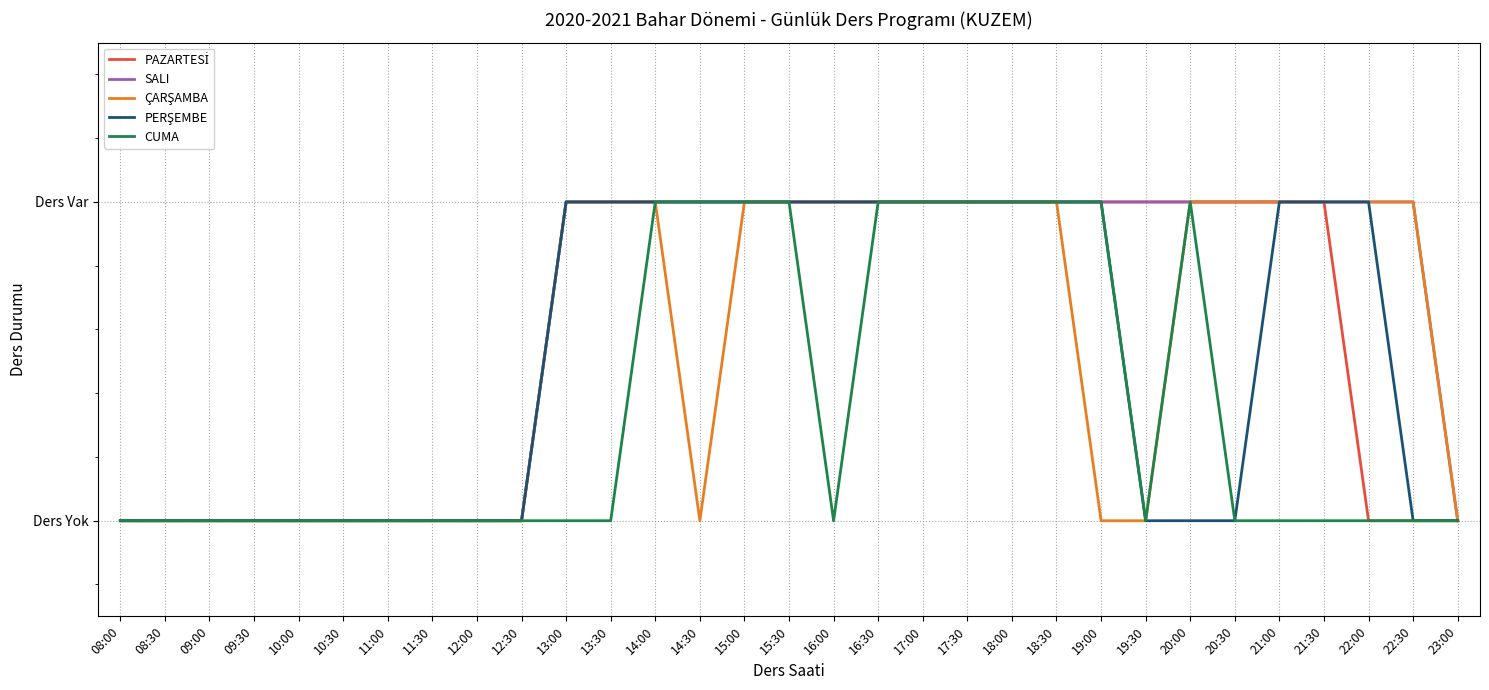

Which series has the largest total across all categories?

SALI